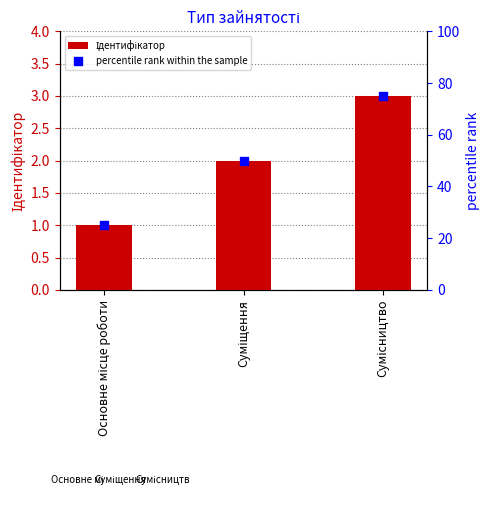

Is the value of Ідентифікатор at Сумісництво greater than the value of percentile rank within the sample at Суміщення?

No